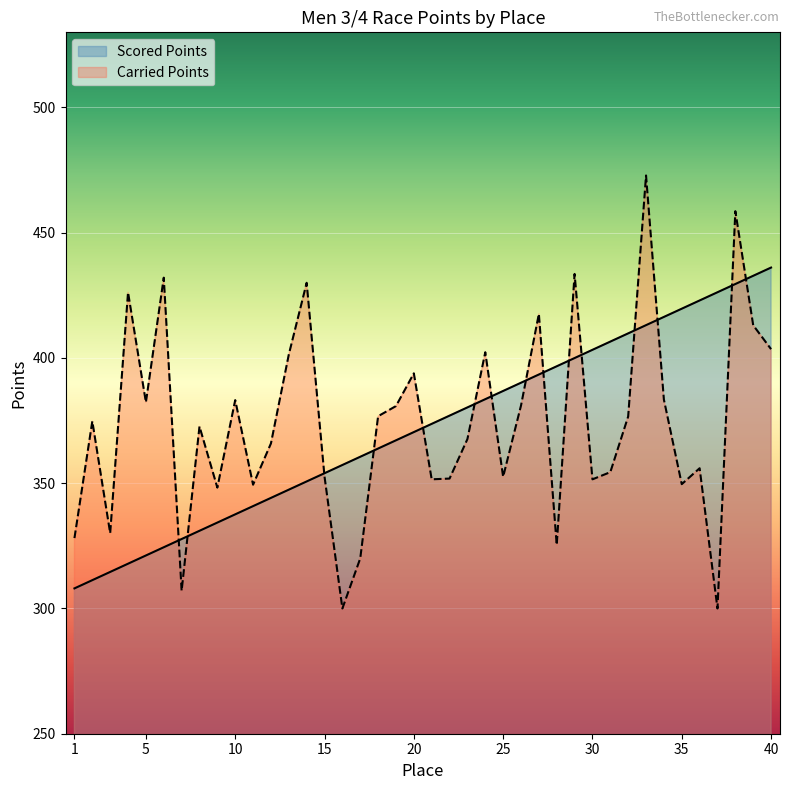

Between 38 and 10, which is larger?

38